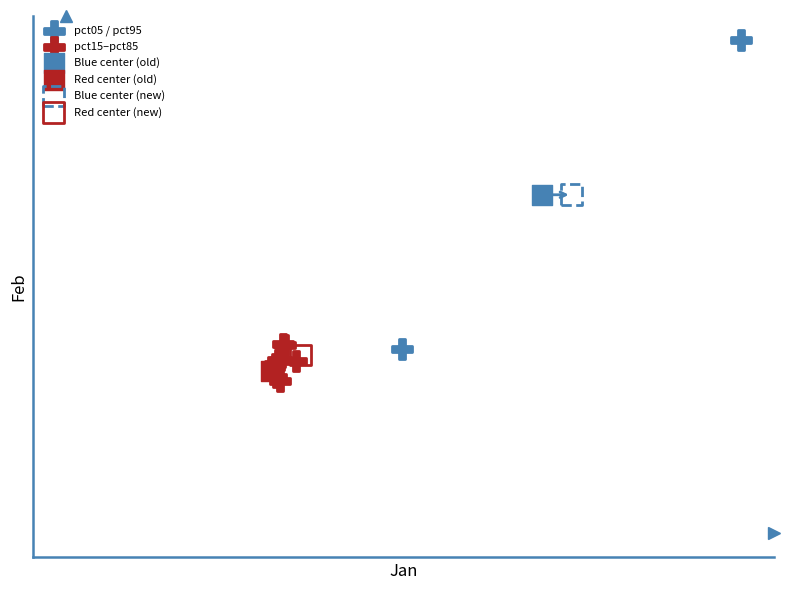

Which series contains the lowest Y value?

pct15–pct85